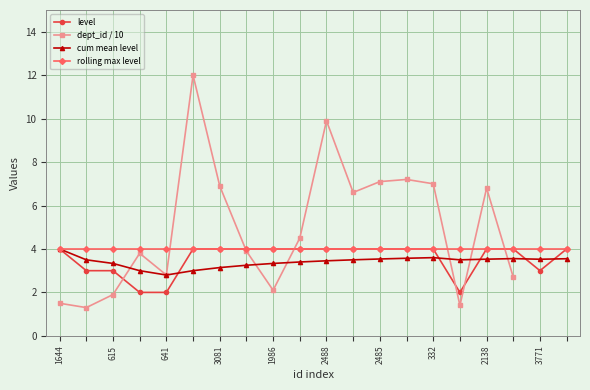

What is the lowest value of the cum mean level series?

2.8